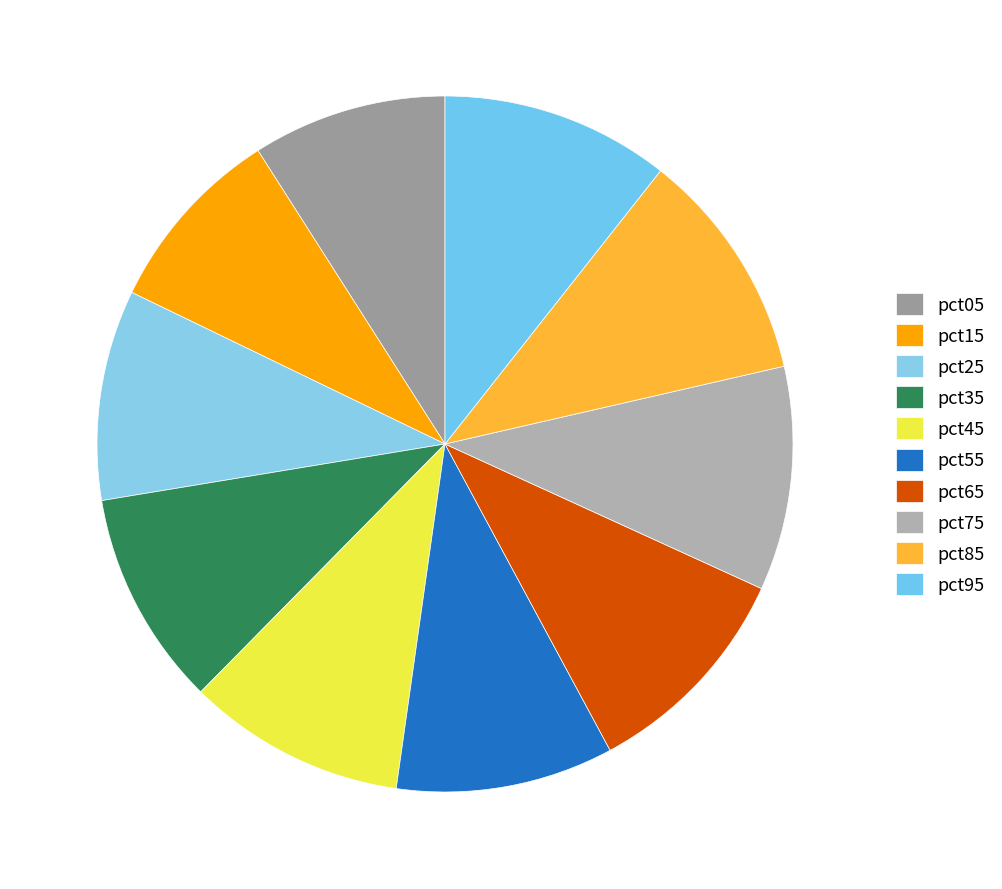

To the nearest percent, what portion does pct15 represent?

9%